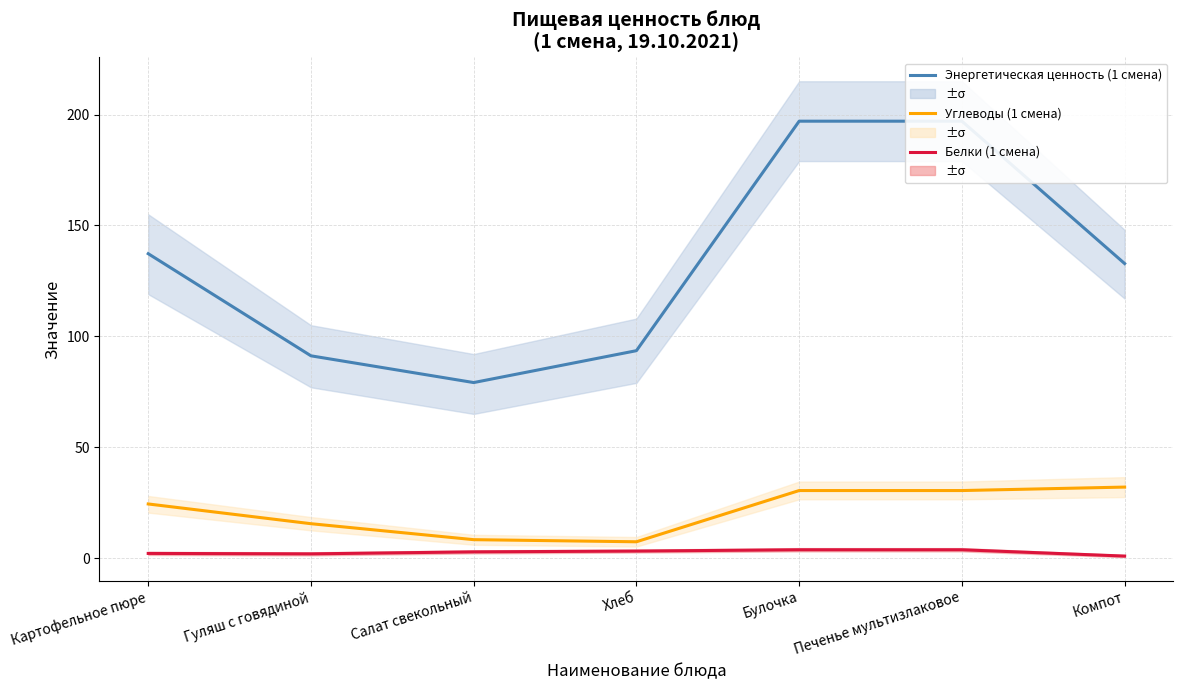

The value of Углеводы (1 смена) at Компот is 14.6. True or false?

False